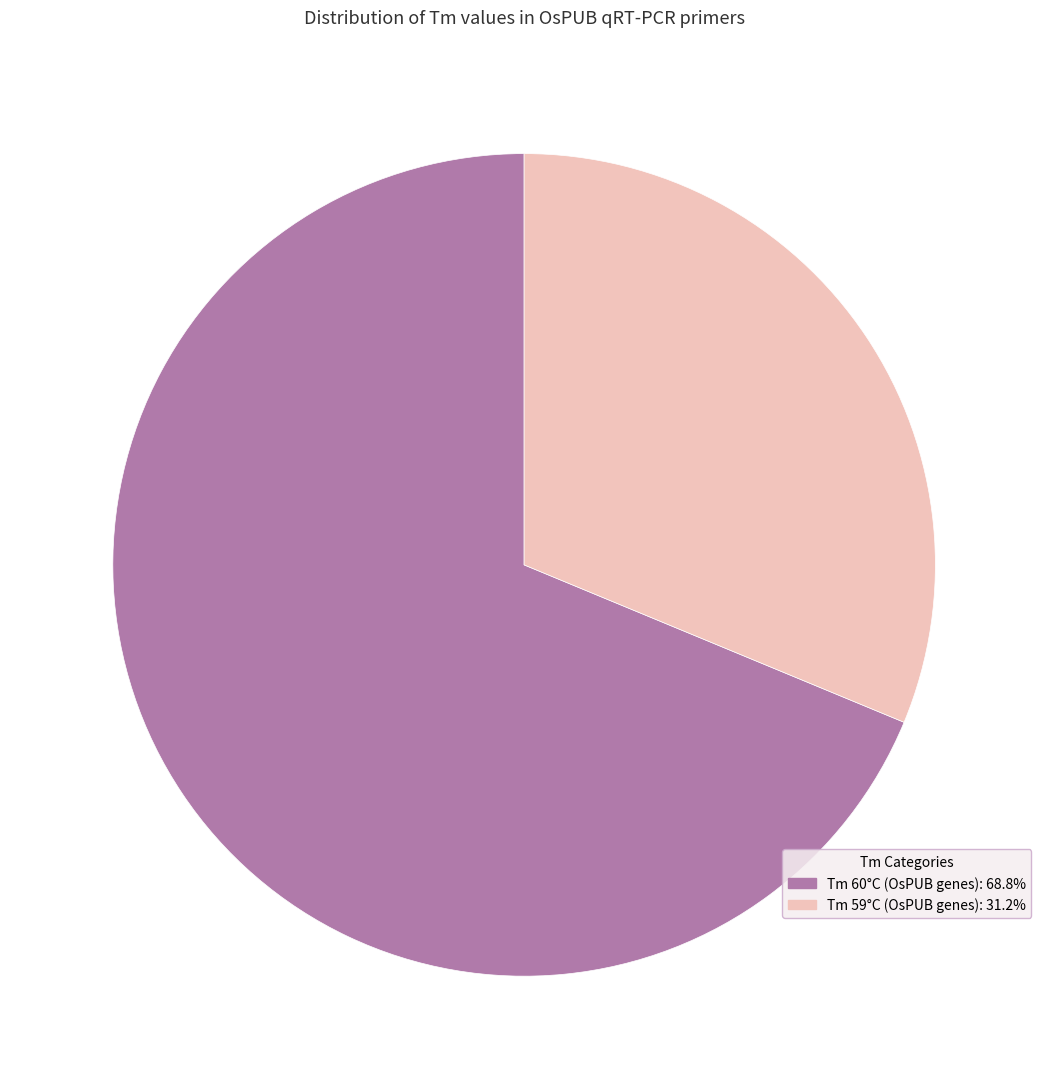

Does any single category account for the majority?

Yes